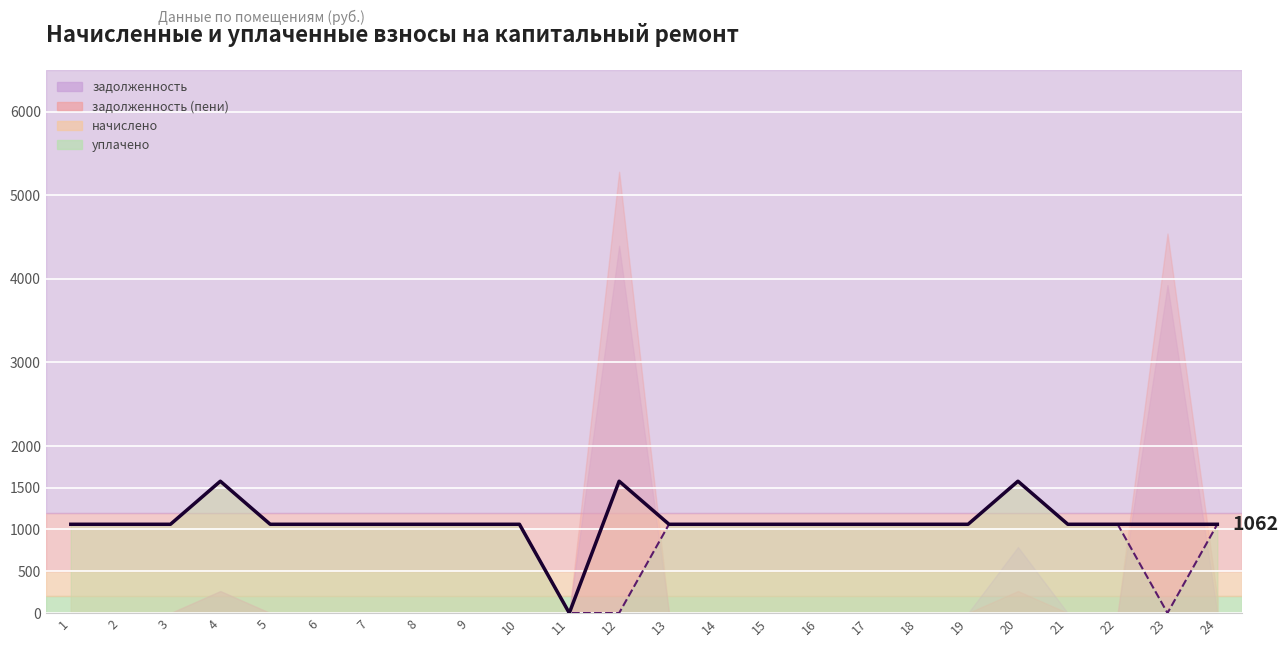

Where do начислено and уплачено first cross each other?

23 and 24